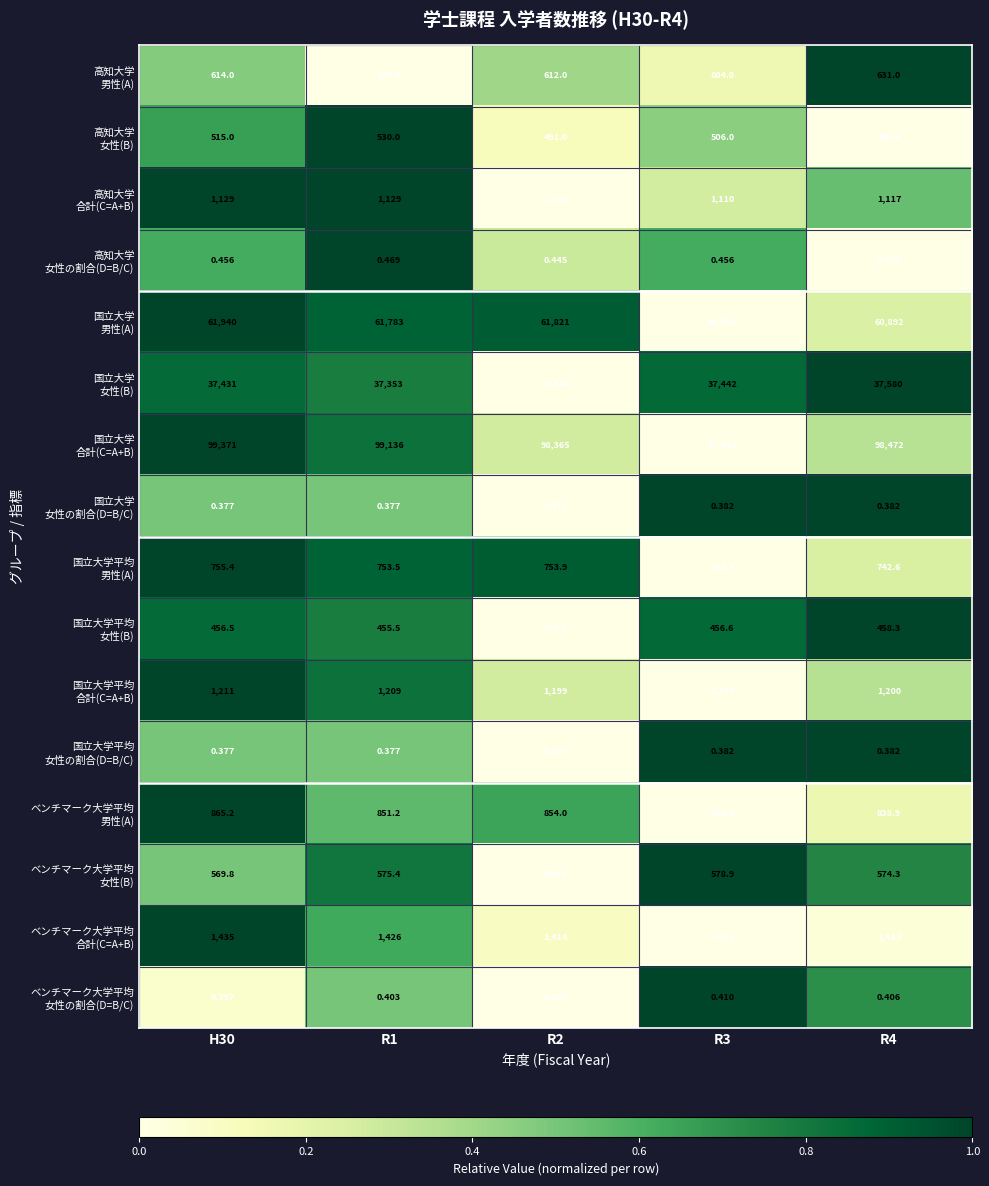

Count the number of categories in the chart.

5